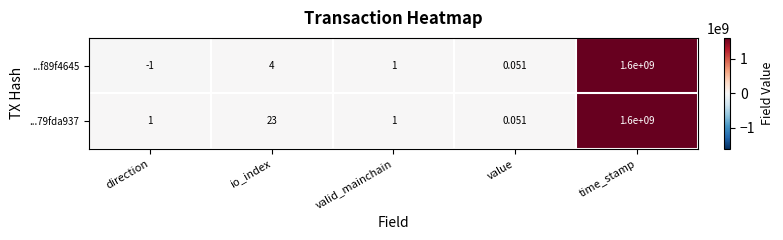

Rank the categories by ...f89f4645 value from lowest to highest.

direction, value, valid_mainchain, io_index, time_stamp